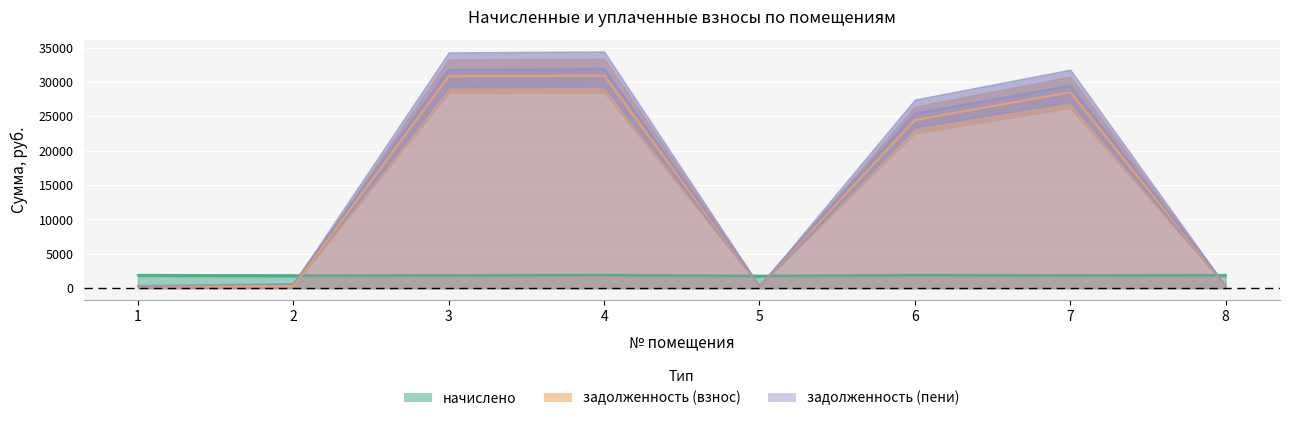

The value of начислено at 3 is 3246.3. True or false?

False